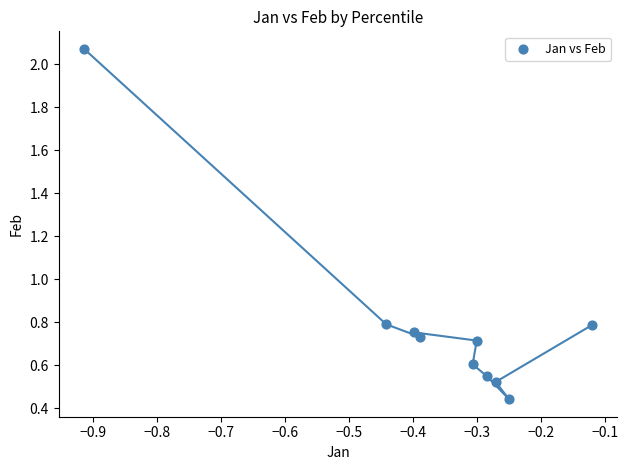

What is the average X value?

-0.4